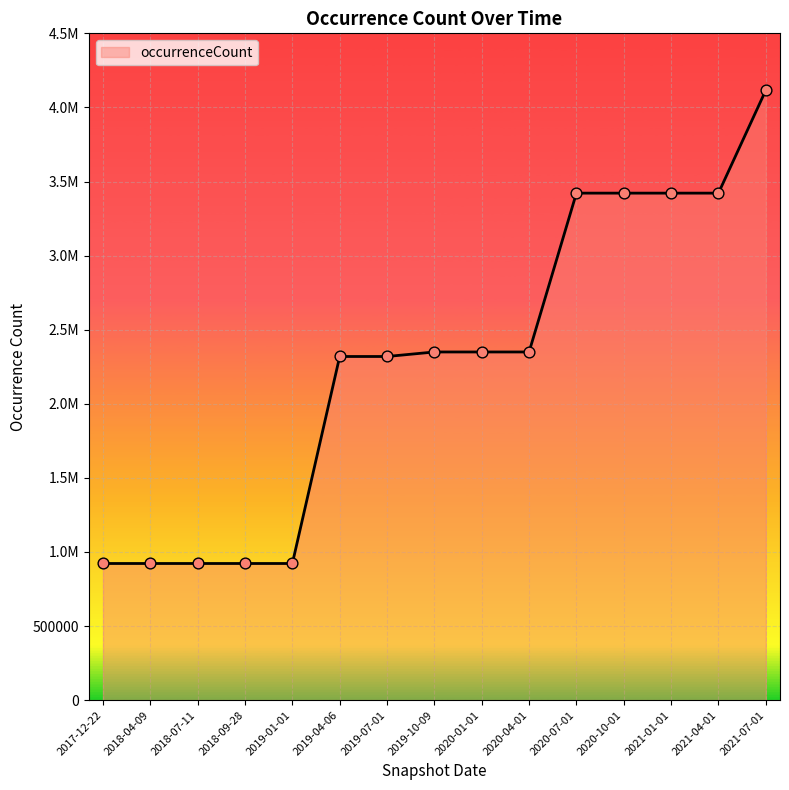

What is the change in value from 2019-07-01 to 2020-10-01?

+1102396